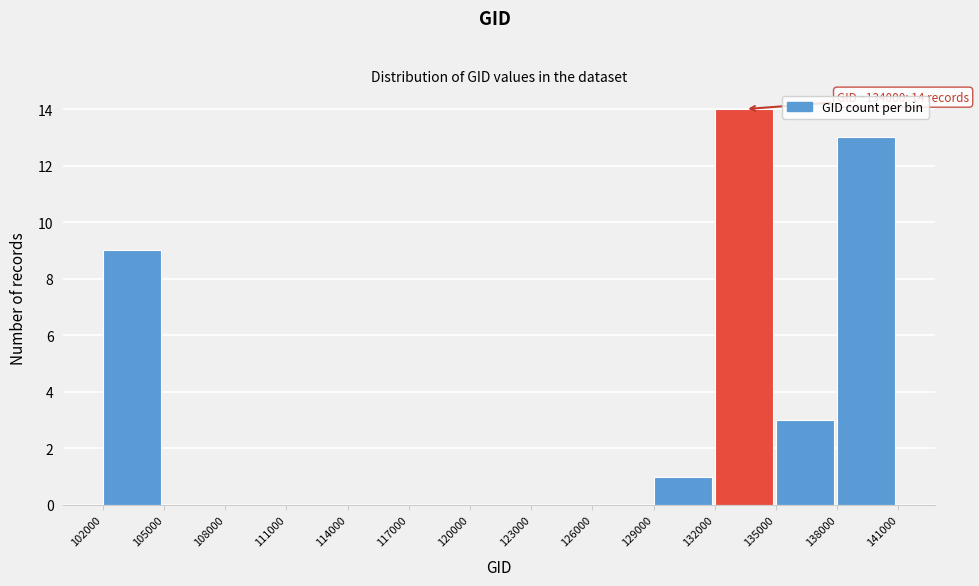

Which range on the x-axis has the tallest bar?

132000 to 135000